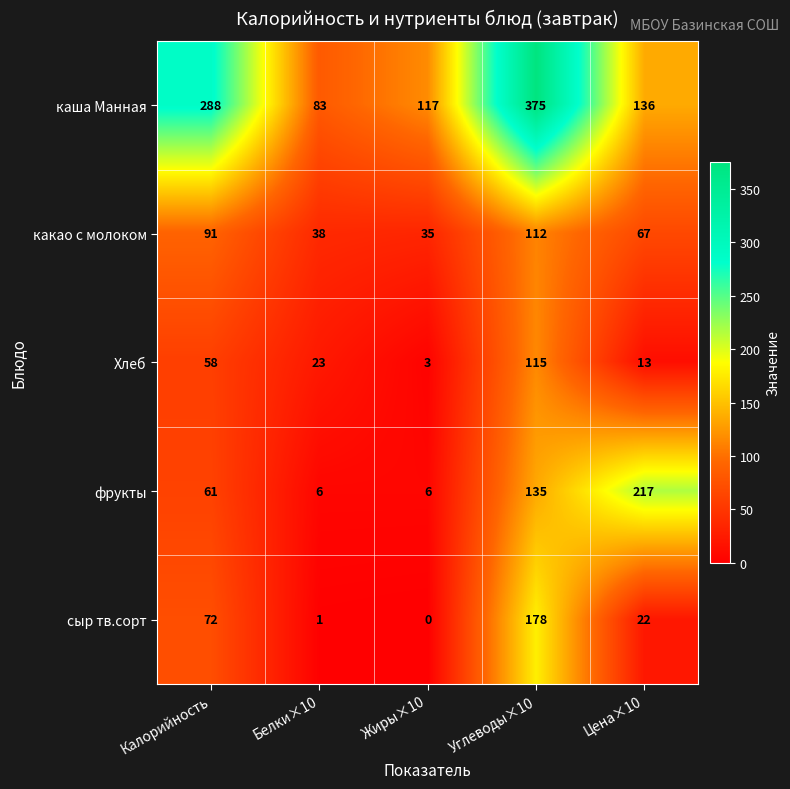

What is the total value across all series at Белки×10?

151